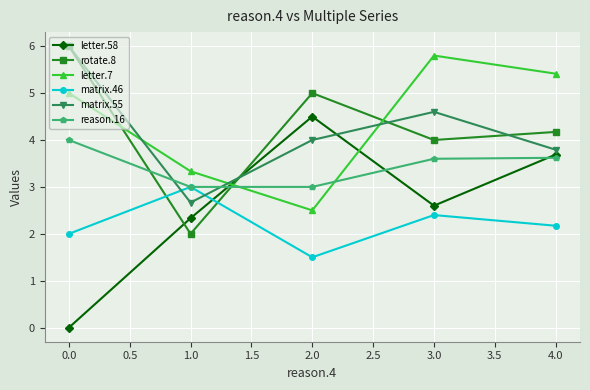

The matrix.55 series shows 2.8 at 0.0. True or false?

False